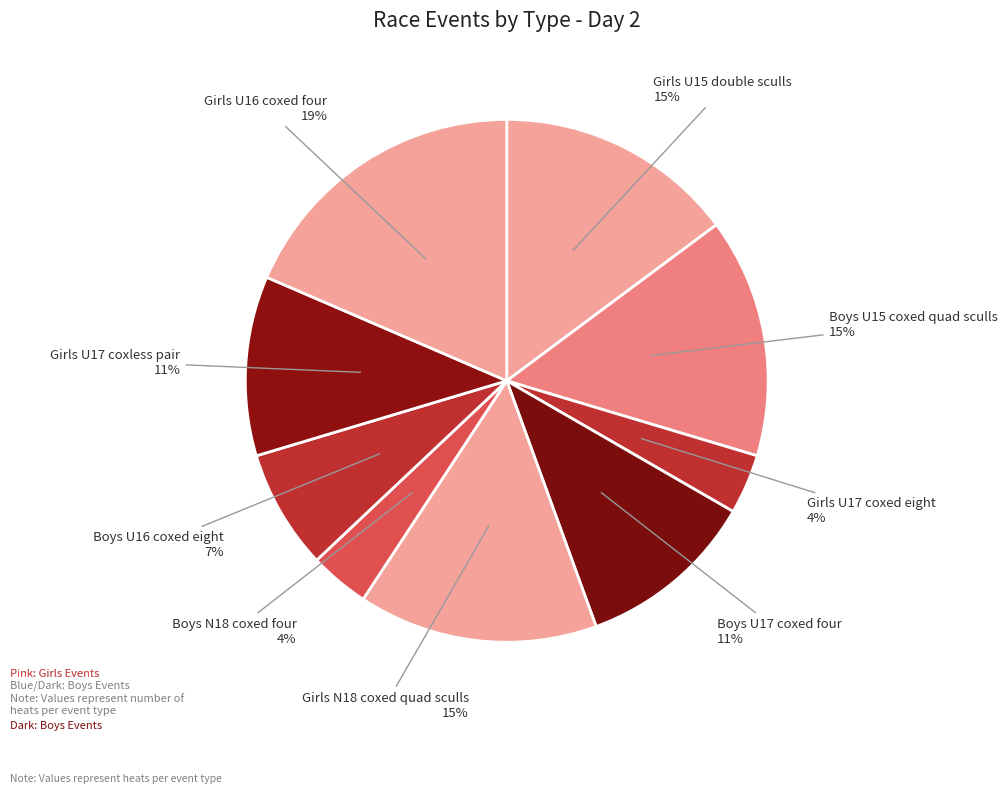

How many slices are in this pie chart?

9